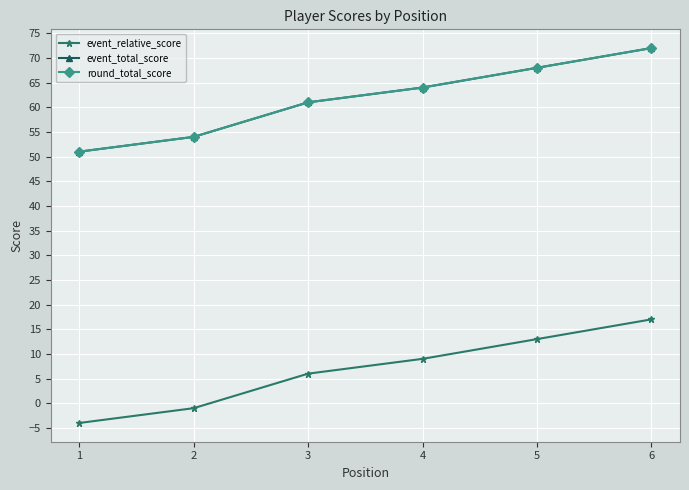

Does the chart have visible grid lines?

Yes